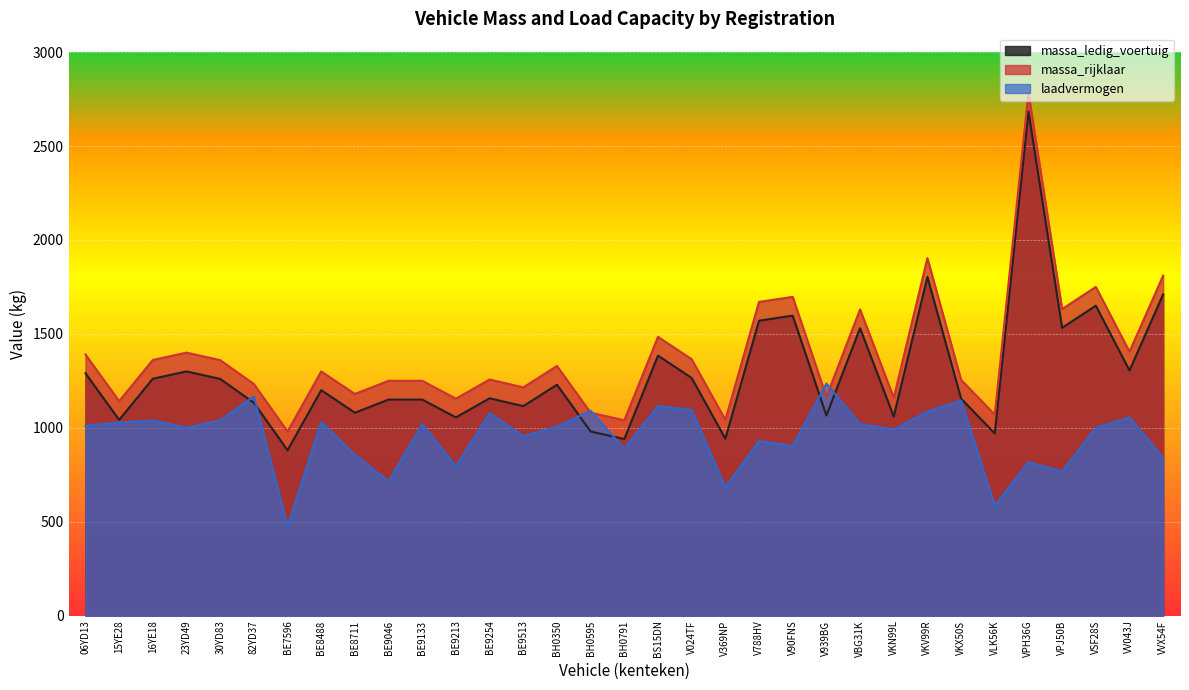

What is the sum of the laadvermogen values at BE9513 and V939BG?

2190